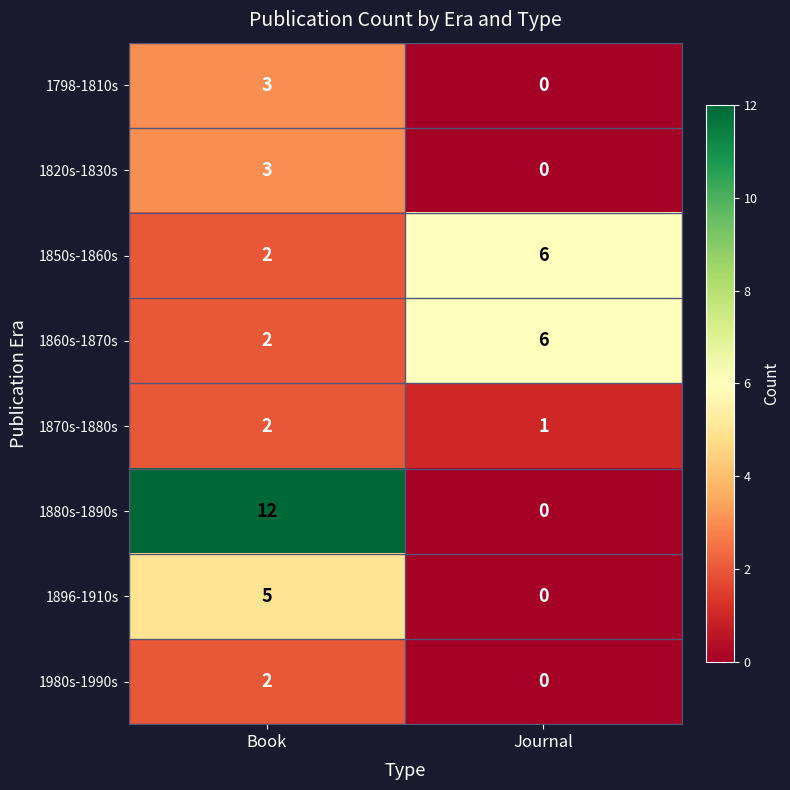

Reading left to right, what are all the values shown in this chart?

1798-1810s: 3	0
1820s-1830s: 3	0
1850s-1860s: 2	6
1860s-1870s: 2	6
1870s-1880s: 2	1
1880s-1890s: 12	0
1896-1910s: 5	0
1980s-1990s: 2	0